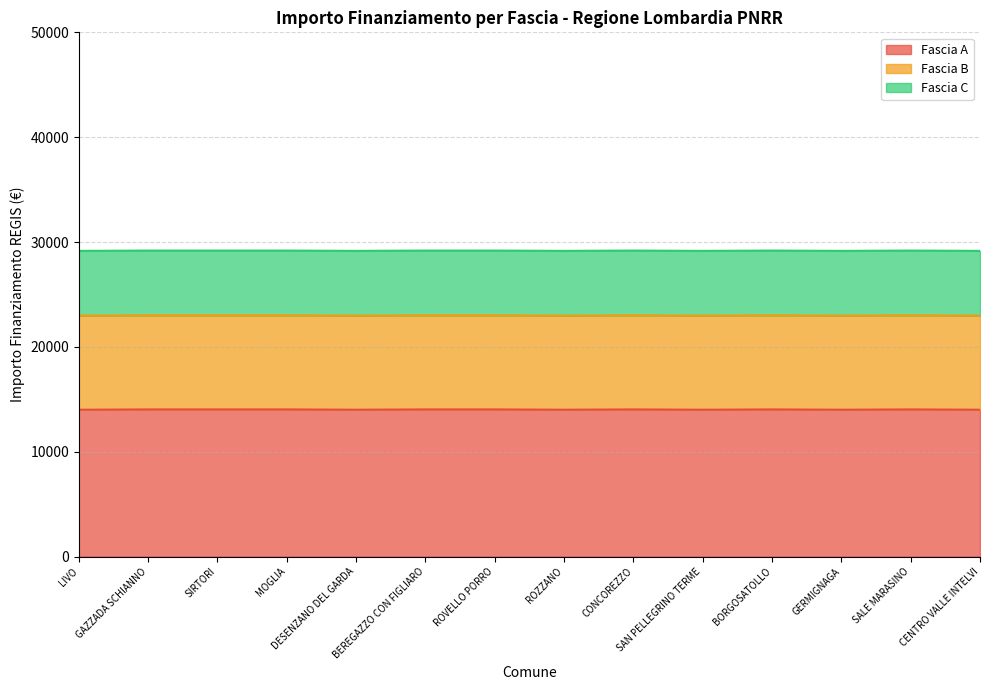

How many lines are shown in the chart?

3